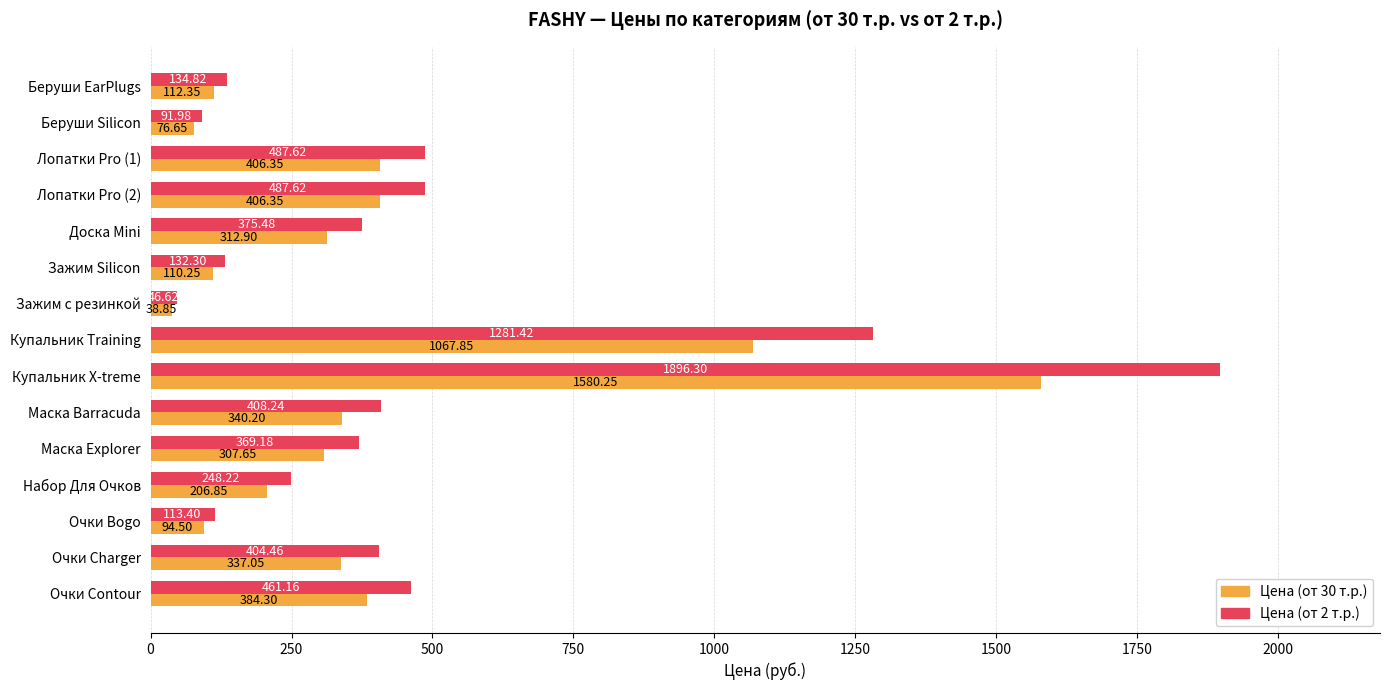

Which series has the largest total across all categories?

Цена (от 2 т.р.)